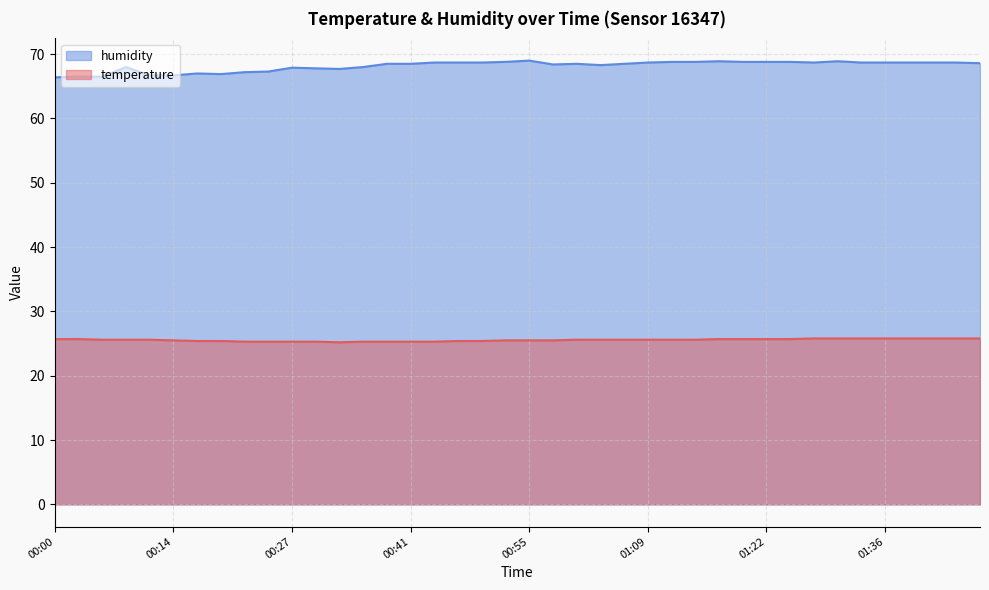

Between 01:11 and 01:28, which is larger?

01:28